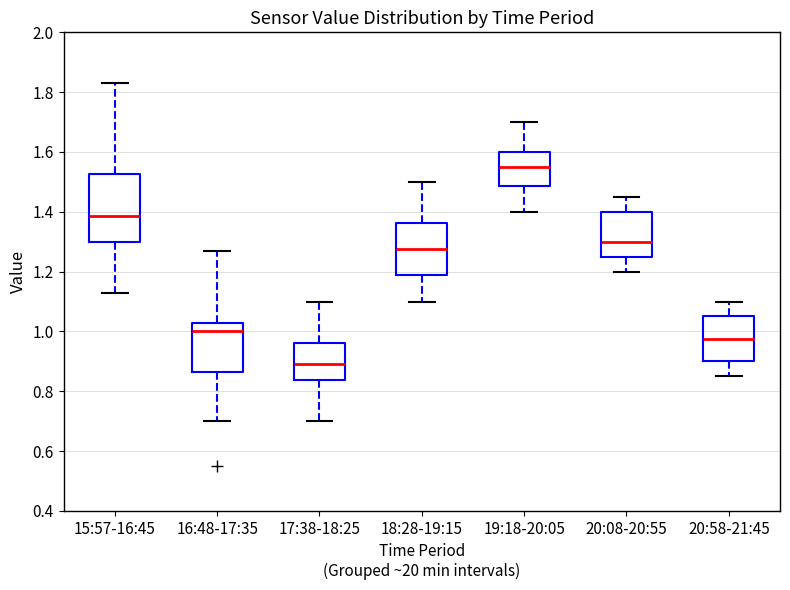

Reading left to right, transcribe this box plot: for each box, give where its median line is, the range the box spans, and where its two whiskers end, as read against the y-axis. The values are not printed on the chart, so give them approximately, as read against the axis.

15:57-16:45: median 1.38, box 1.30 to 1.52, whiskers 1.14 to 1.84
16:48-17:35: median 1.00, box 0.86 to 1.02, whiskers 0.70 to 1.28
17:38-18:25: median 0.90, box 0.84 to 0.96, whiskers 0.70 to 1.10
18:28-19:15: median 1.28, box 1.18 to 1.36, whiskers 1.10 to 1.50
19:18-20:05: median 1.56, box 1.48 to 1.60, whiskers 1.40 to 1.70
20:08-20:55: median 1.30, box 1.26 to 1.40, whiskers 1.20 to 1.46
20:58-21:45: median 0.98, box 0.90 to 1.06, whiskers 0.86 to 1.10